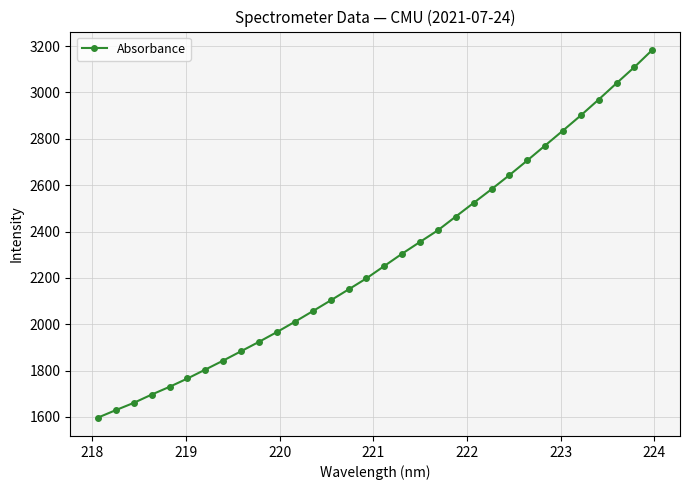

What is the smallest value displayed?

1597.3